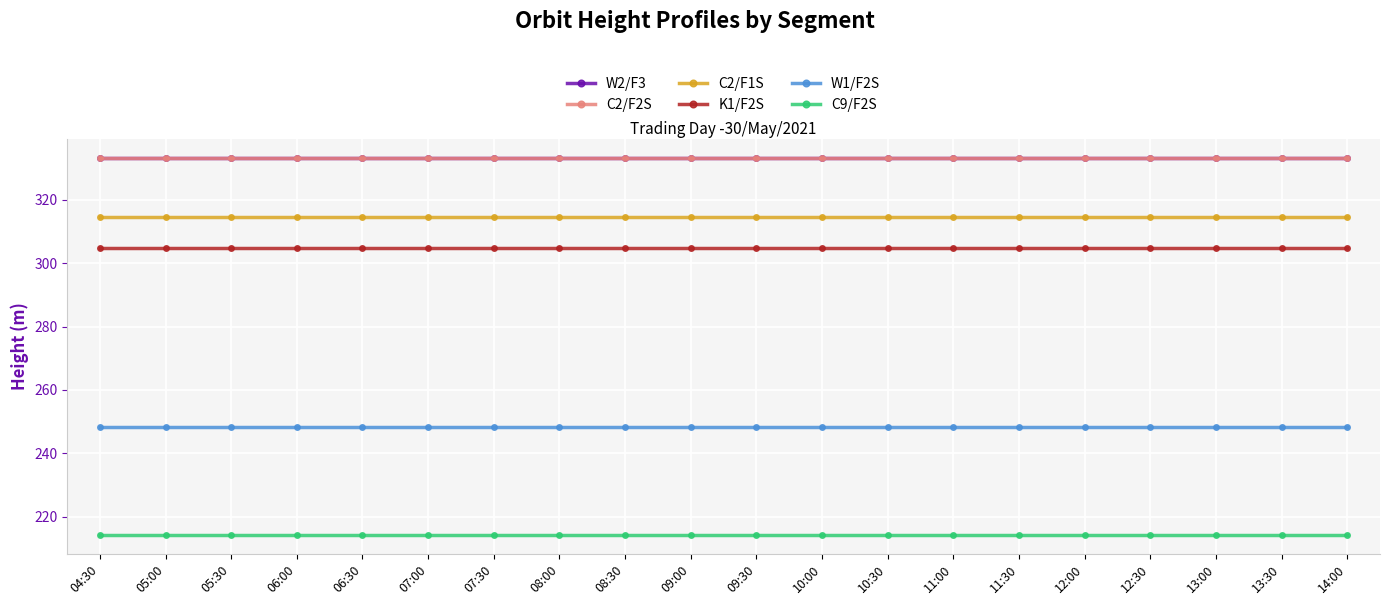

True or false: C2/F2S has a value of 511.8 at 10:00.

False